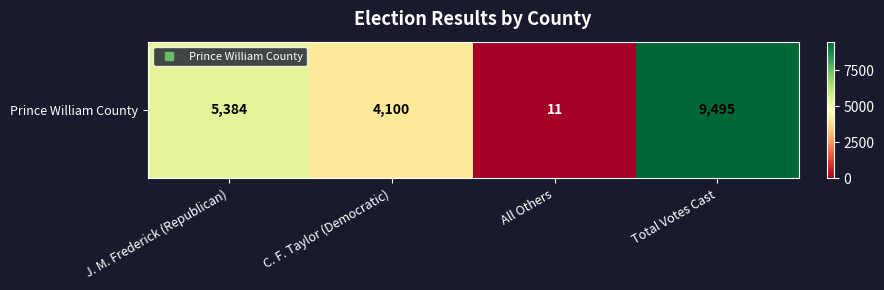

What is the average value?

4748